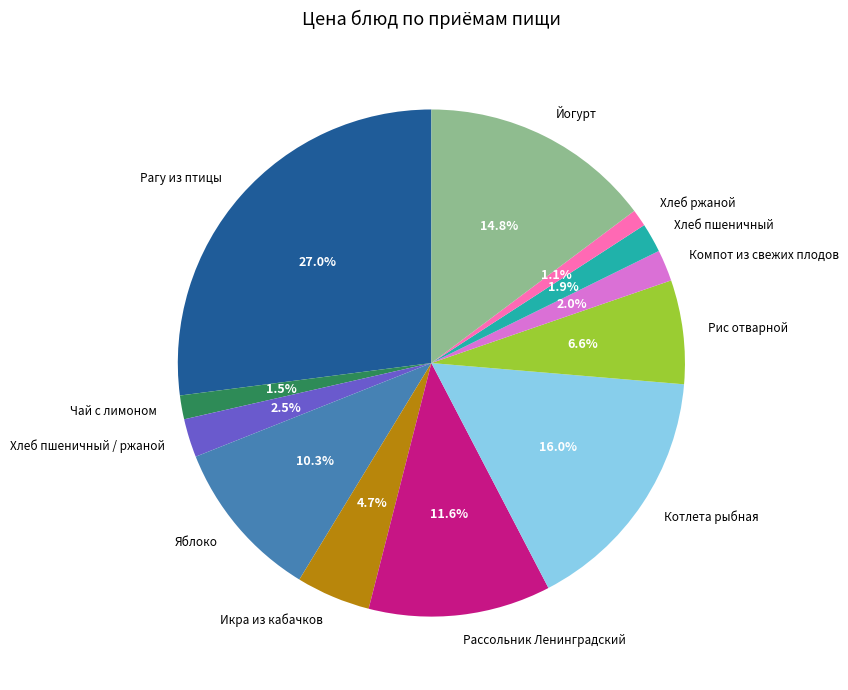

What portion of the pie excludes Рис отварной?

93.4%